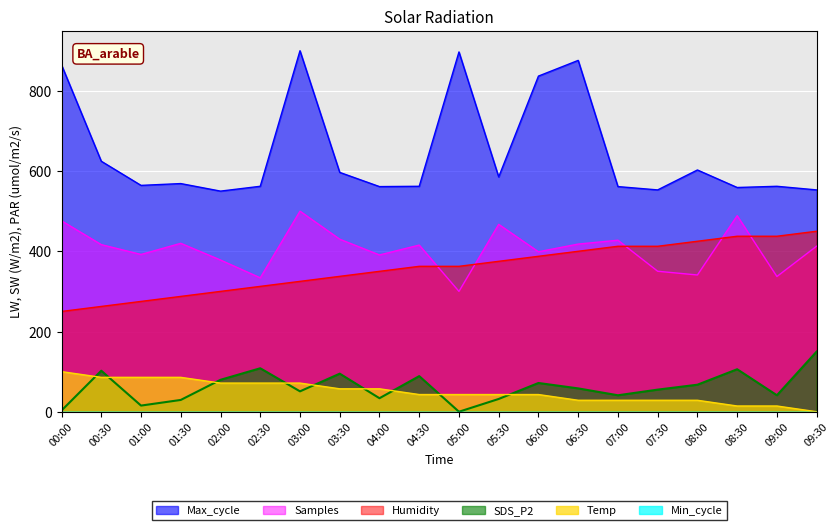

Rank the series by their maximum value, from highest to lowest.

Max_cycle, Samples, Humidity, SDS_P2, Temp